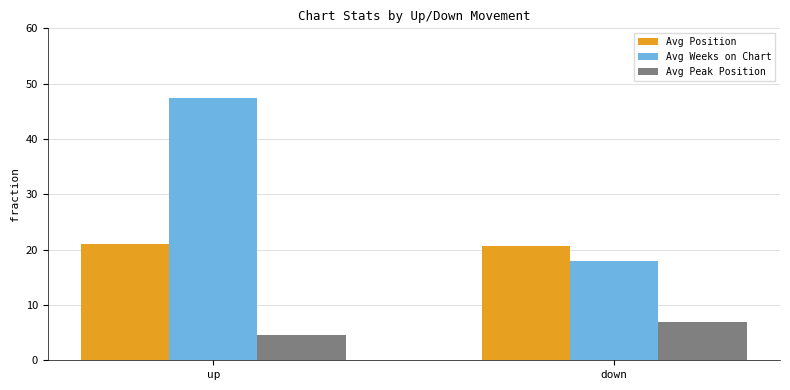

Are the bars grouped side by side (vs. stacked)?

Yes